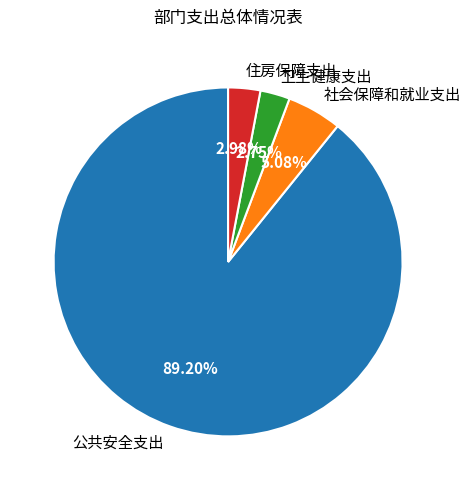

Between 公共安全支出 and 卫生健康支出, which is larger?

公共安全支出